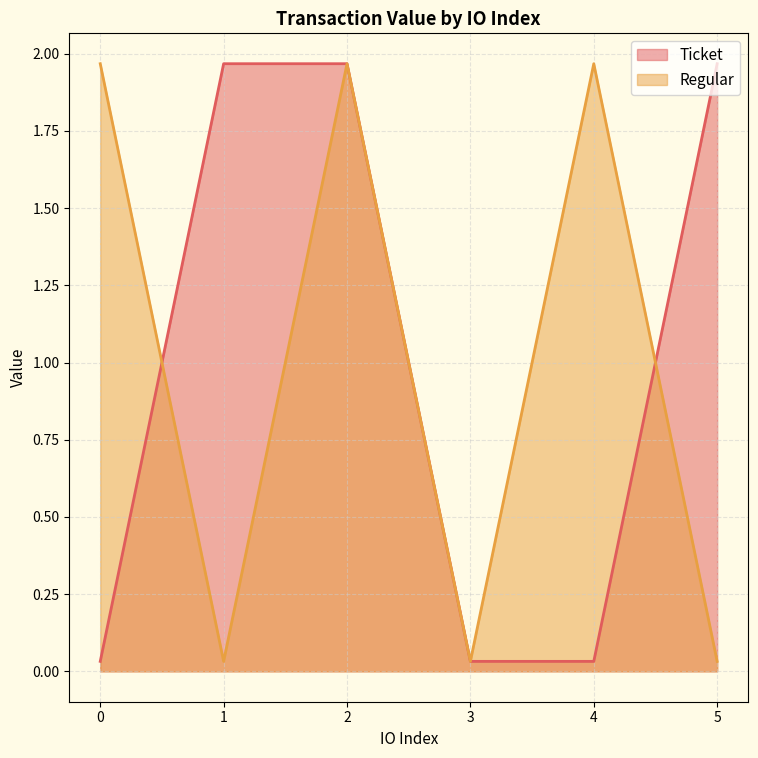

Rank the series at 3 from highest to lowest value.

Ticket, Regular